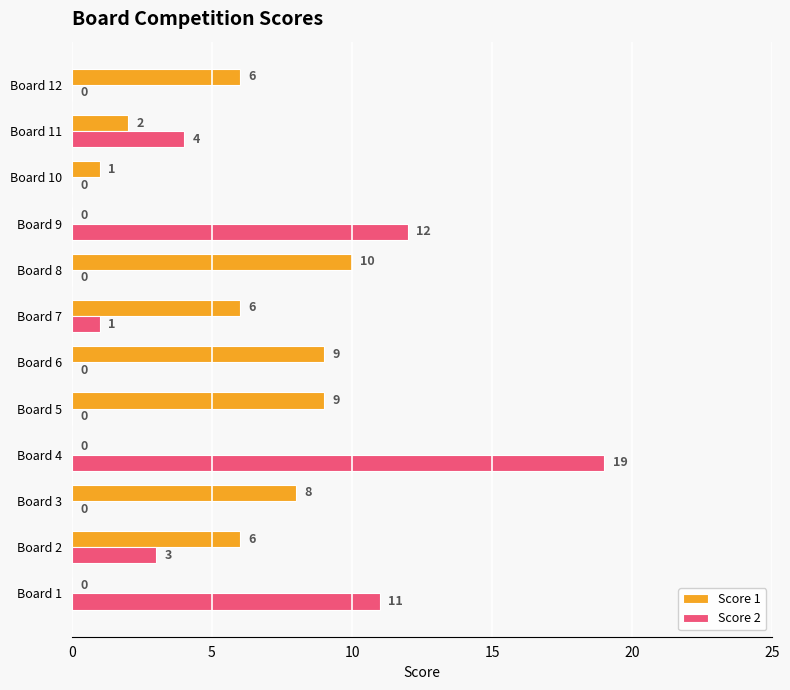

Between Board 2 and Board 7, which series saw the biggest shift?

Score 2